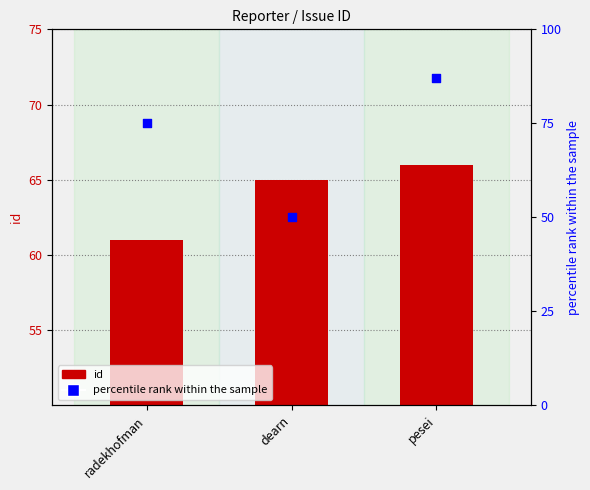

Which series has the largest total across all categories?

percentile rank within the sample